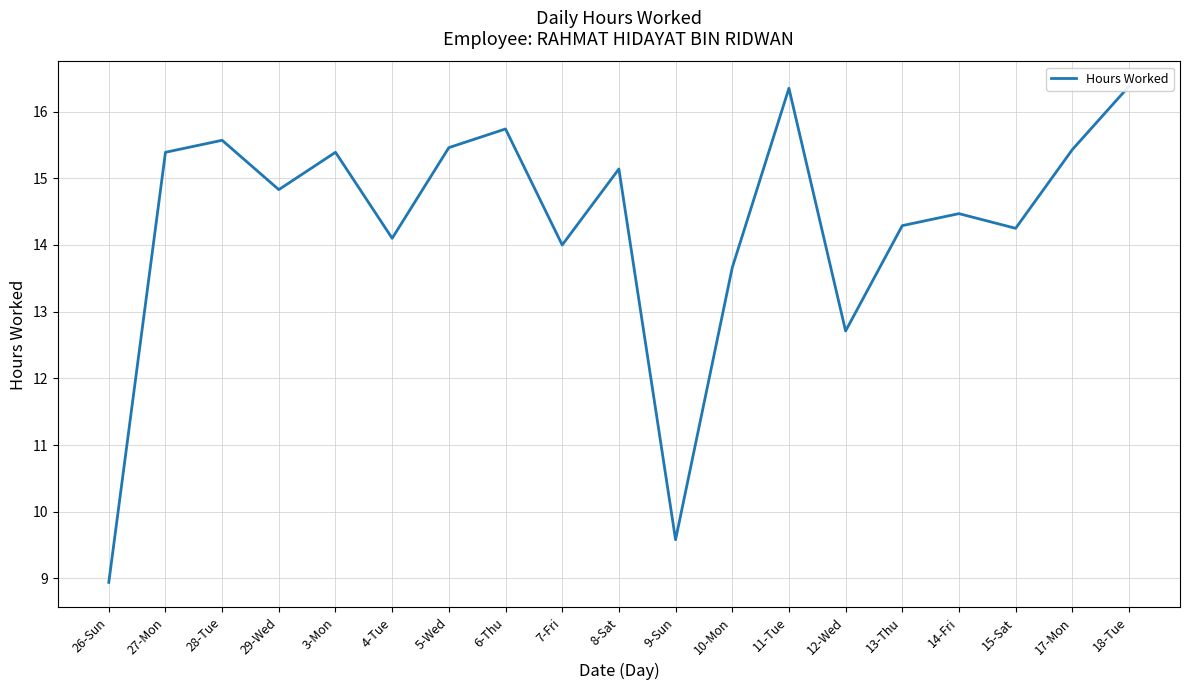

Between 11-Tue and 6-Thu, which is larger?

11-Tue